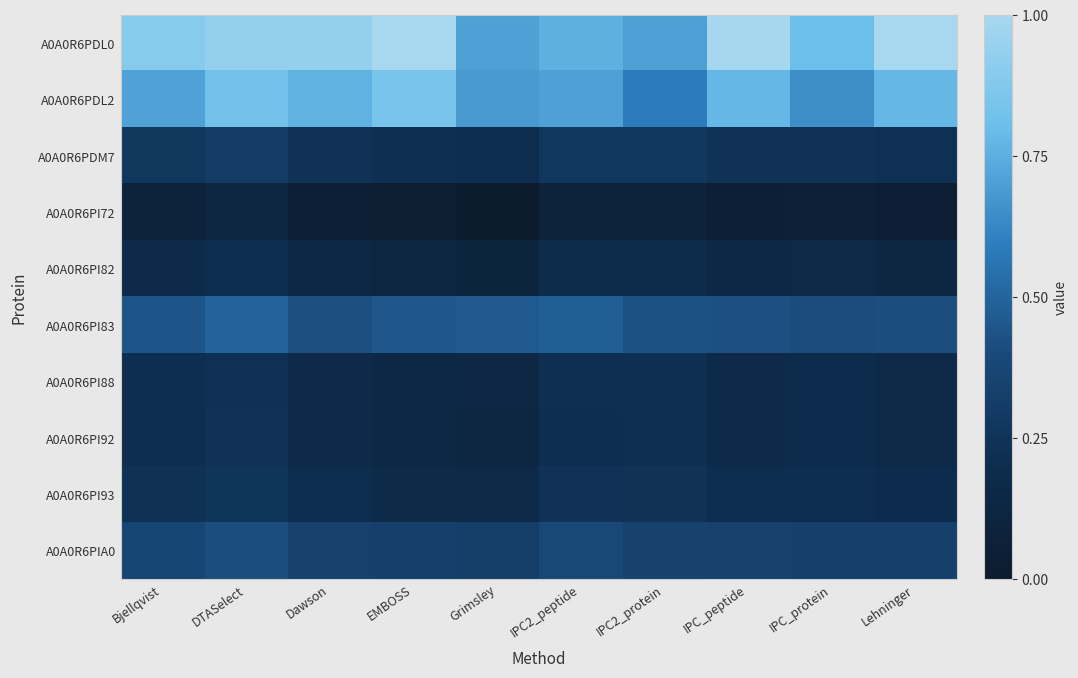

Reading left to right, transcribe all the data shown in this chart.

A0A0R6PDL0: Bjellqvist=0.9	DTASelect=0.9	Dawson=0.9	EMBOSS=1.0	Grimsley=0.7	IPC2_peptide=0.8	IPC2_protein=0.7	IPC_peptide=1.0	IPC_protein=0.8	Lehninger=1.0
A0A0R6PDL2: Bjellqvist=0.7	DTASelect=0.8	Dawson=0.8	EMBOSS=0.8	Grimsley=0.7	IPC2_peptide=0.7	IPC2_protein=0.6	IPC_peptide=0.8	IPC_protein=0.7	Lehninger=0.8
A0A0R6PDM7: Bjellqvist=0.3	DTASelect=0.3	Dawson=0.2	EMBOSS=0.2	Grimsley=0.2	IPC2_peptide=0.3	IPC2_protein=0.3	IPC_peptide=0.2	IPC_protein=0.2	Lehninger=0.2
A0A0R6PI72: Bjellqvist=0.1	DTASelect=0.1	Dawson=0.1	EMBOSS=0.0	Grimsley=0.0	IPC2_peptide=0.1	IPC2_protein=0.1	IPC_peptide=0.1	IPC_protein=0.1	Lehninger=0.0
A0A0R6PI82: Bjellqvist=0.2	DTASelect=0.2	Dawson=0.1	EMBOSS=0.1	Grimsley=0.1	IPC2_peptide=0.2	IPC2_protein=0.2	IPC_peptide=0.1	IPC_protein=0.2	Lehninger=0.1
A0A0R6PI83: Bjellqvist=0.4	DTASelect=0.5	Dawson=0.4	EMBOSS=0.5	Grimsley=0.5	IPC2_peptide=0.5	IPC2_protein=0.4	IPC_peptide=0.4	IPC_protein=0.4	Lehninger=0.4
A0A0R6PI88: Bjellqvist=0.2	DTASelect=0.2	Dawson=0.2	EMBOSS=0.1	Grimsley=0.1	IPC2_peptide=0.2	IPC2_protein=0.2	IPC_peptide=0.2	IPC_protein=0.2	Lehninger=0.2
A0A0R6PI92: Bjellqvist=0.2	DTASelect=0.2	Dawson=0.2	EMBOSS=0.2	Grimsley=0.1	IPC2_peptide=0.2	IPC2_protein=0.2	IPC_peptide=0.2	IPC_protein=0.2	Lehninger=0.2
A0A0R6PI93: Bjellqvist=0.2	DTASelect=0.3	Dawson=0.2	EMBOSS=0.2	Grimsley=0.2	IPC2_peptide=0.2	IPC2_protein=0.2	IPC_peptide=0.2	IPC_protein=0.2	Lehninger=0.2
A0A0R6PIA0: Bjellqvist=0.4	DTASelect=0.4	Dawson=0.3	EMBOSS=0.3	Grimsley=0.3	IPC2_peptide=0.4	IPC2_protein=0.3	IPC_peptide=0.3	IPC_protein=0.3	Lehninger=0.3